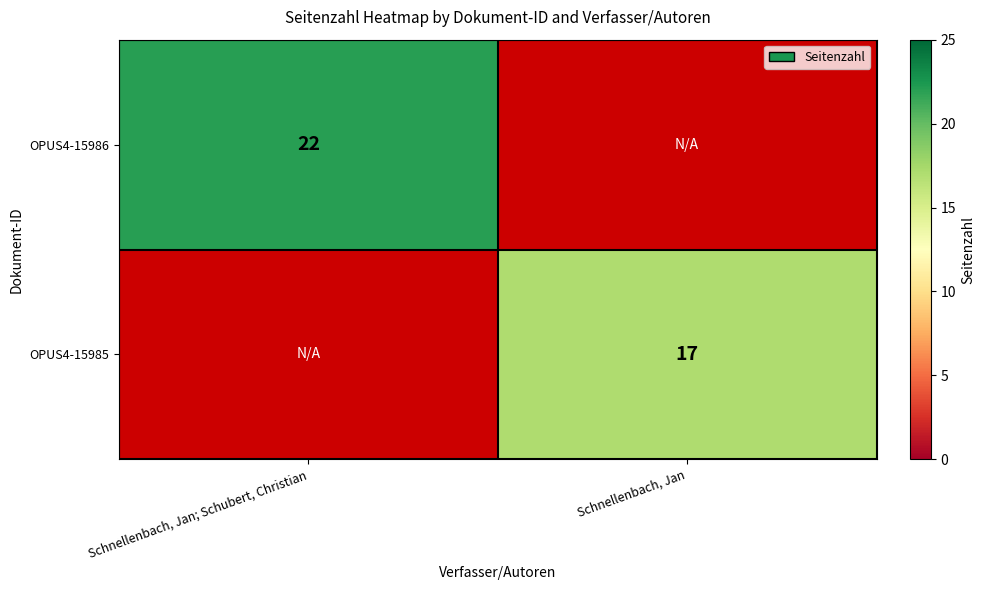

True or false: OPUS4-15985 has a value of 9 at Schnellenbach, Jan.

False